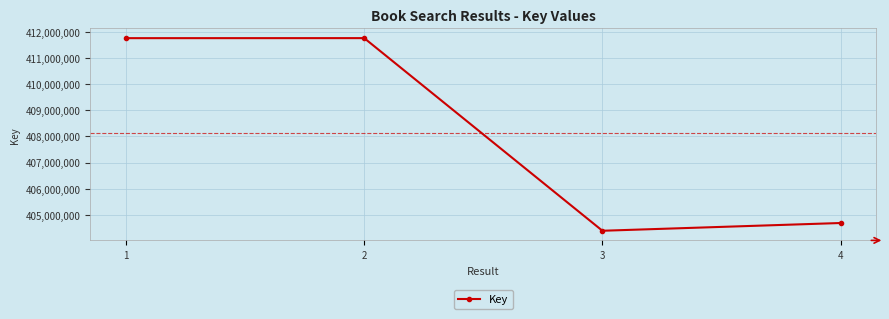

Does the chart have visible grid lines?

Yes